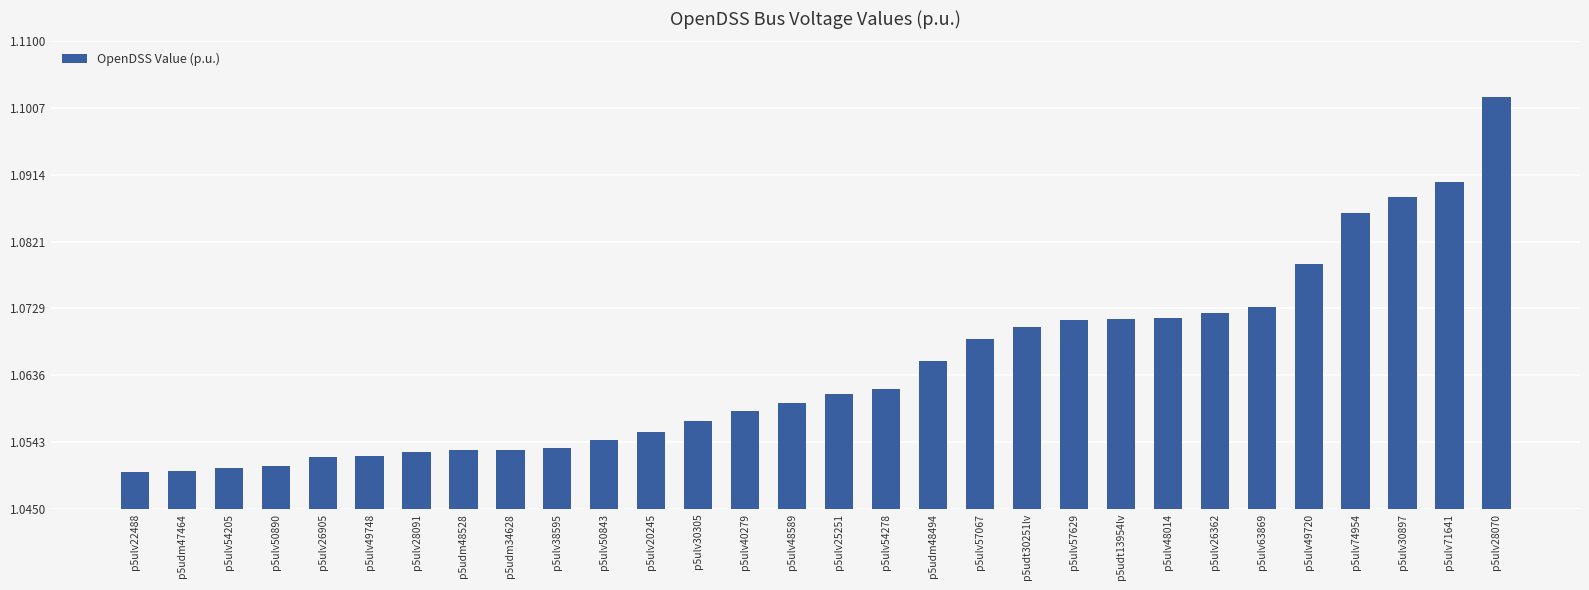

What position from the right is p5udm48494?

13